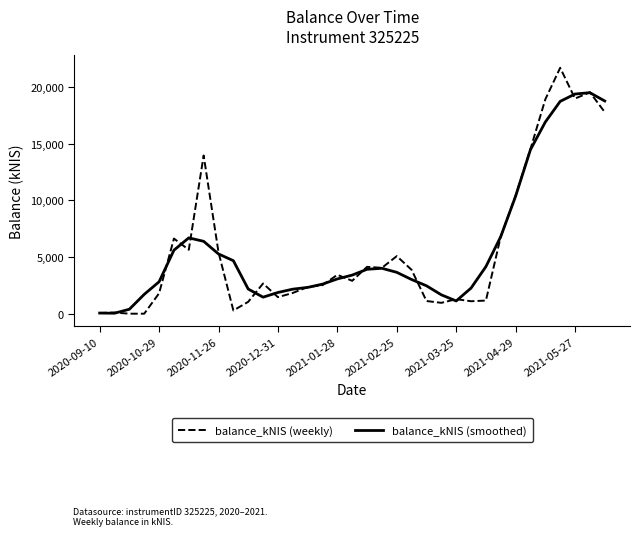

What is the maximum value shown in the chart?

21656.0